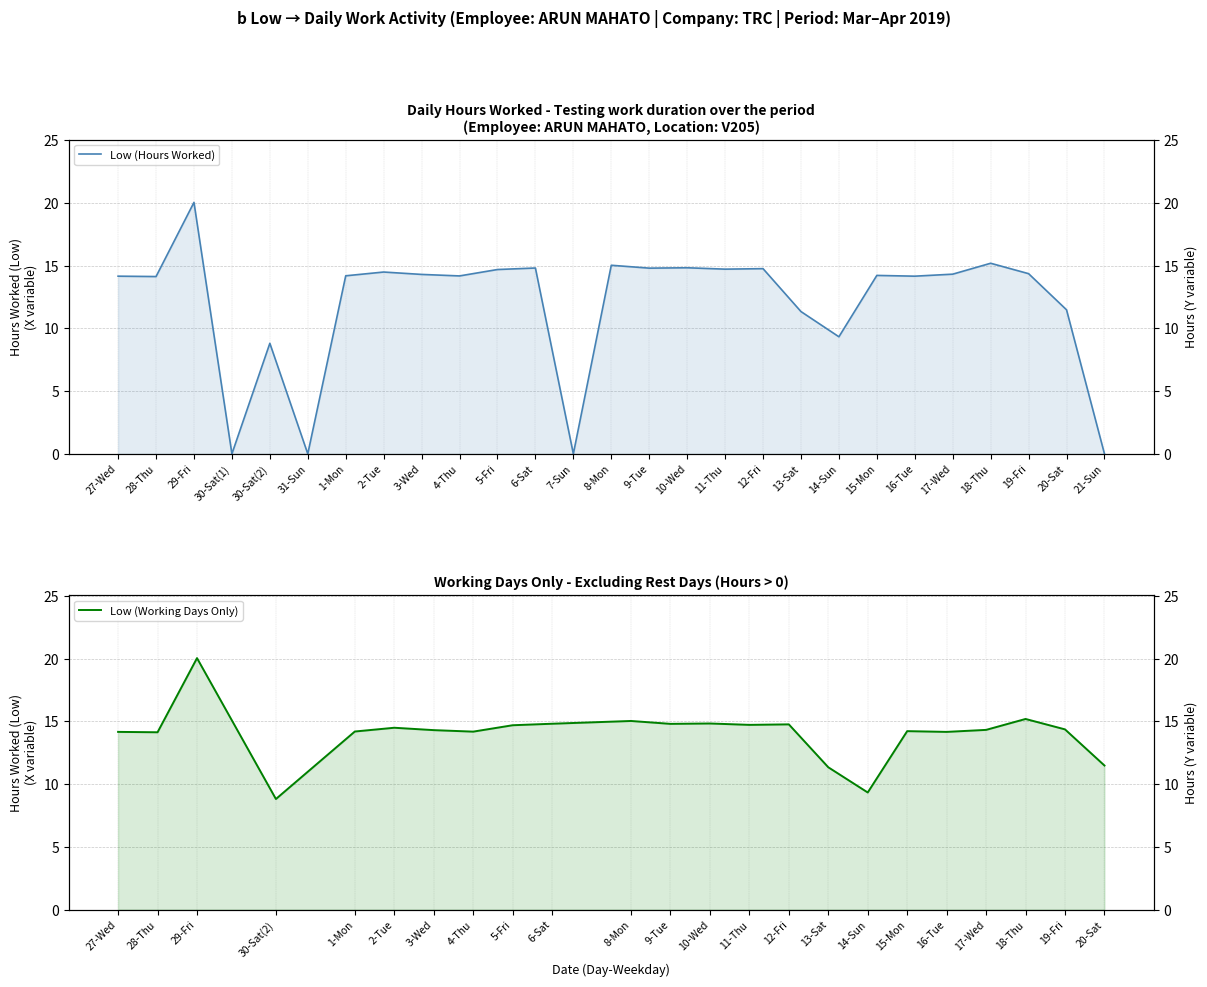

List the labels in order of value, largest first.

29-Fri, 18-Thu, 8-Mon, 10-Wed, 6-Sat, 9-Tue, 12-Fri, 11-Thu, 5-Fri, 2-Tue, 19-Fri, 17-Wed, 3-Wed, 15-Mon, 1-Mon, 4-Thu, 27-Wed, 16-Tue, 28-Thu, 20-Sat, 13-Sat, 14-Sun, 30-Sat(2), 30-Sat(1), 31-Sun, 7-Sun, 21-Sun